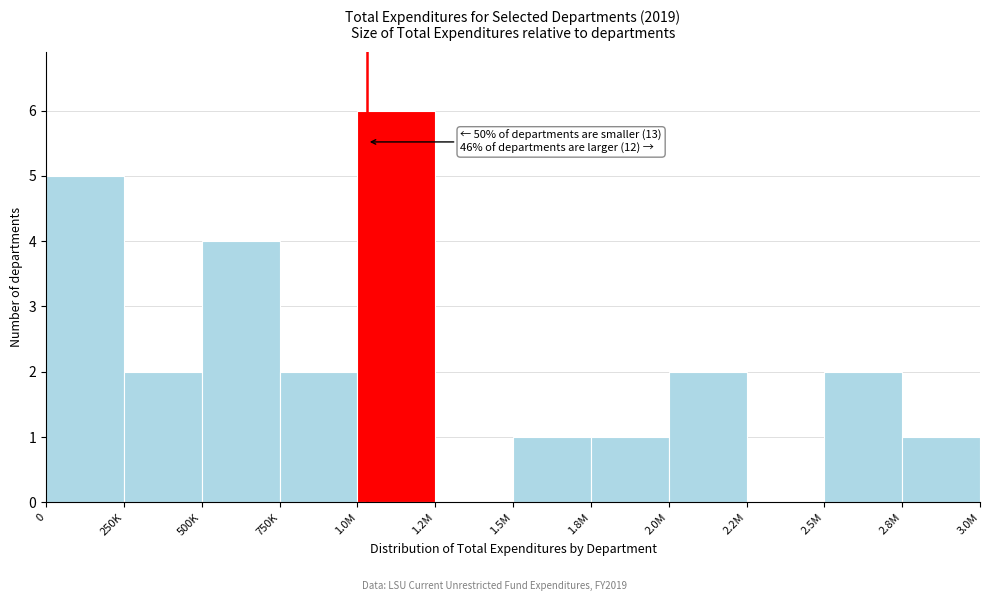

Reading left to right, extract all data points from this chart.

0=5	250K=2	500K=4	750K=2	1.0M=6	1.2M=0	1.5M=1	1.8M=1	2.0M=2	2.2M=0	2.5M=2	2.8M=1